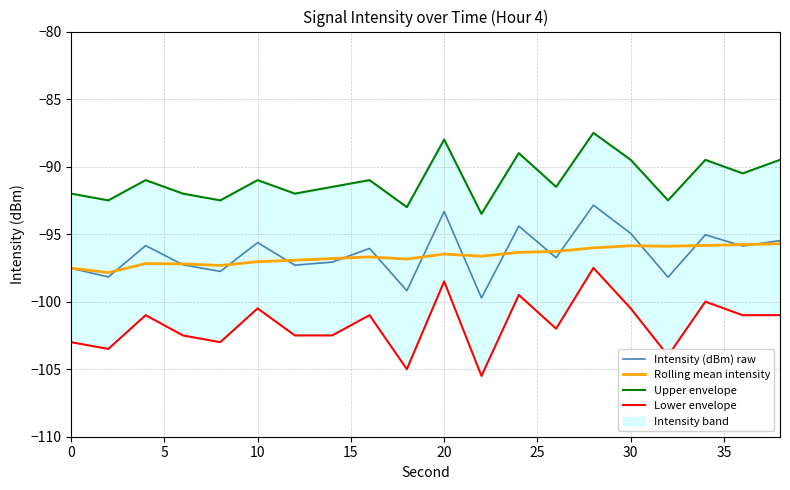

Is it true that Intensity (dBm) raw equals -93.3 at 20?

True